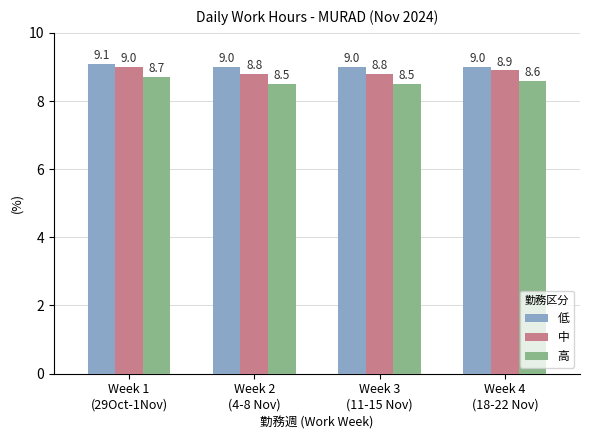

What are all the series names shown in the legend?

低, 中, 高